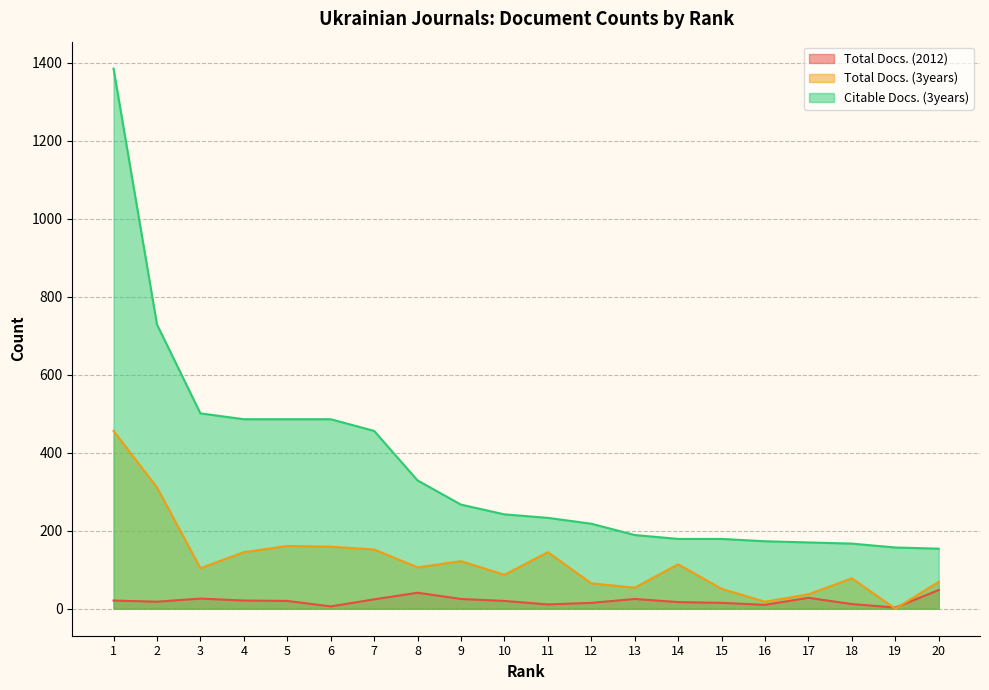

Read the Citable Docs. (3years) value at 13.

189